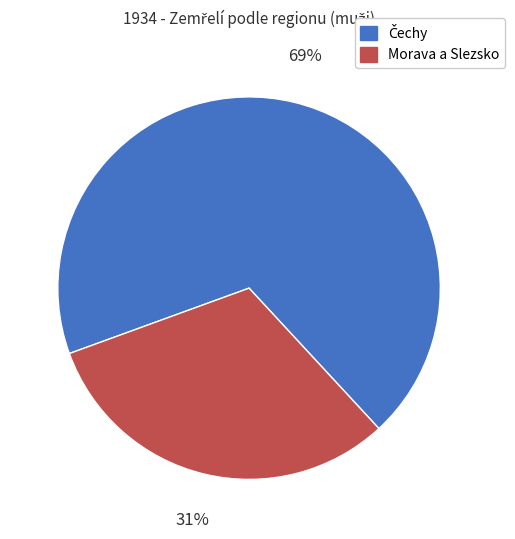

What is the smallest slice in the pie chart?

Morava a Slezsko